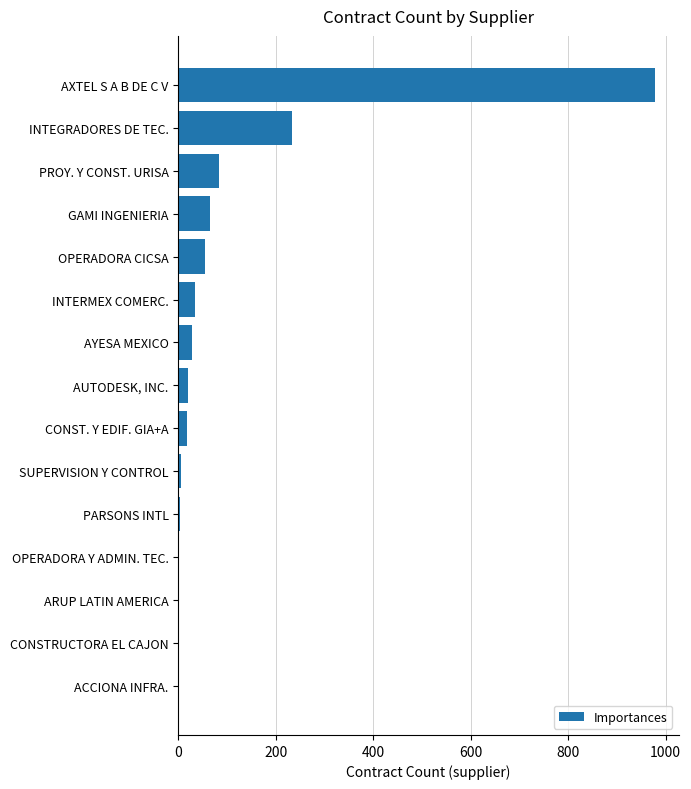

At which label is the value closest to 489?

INTEGRADORES DE TEC.